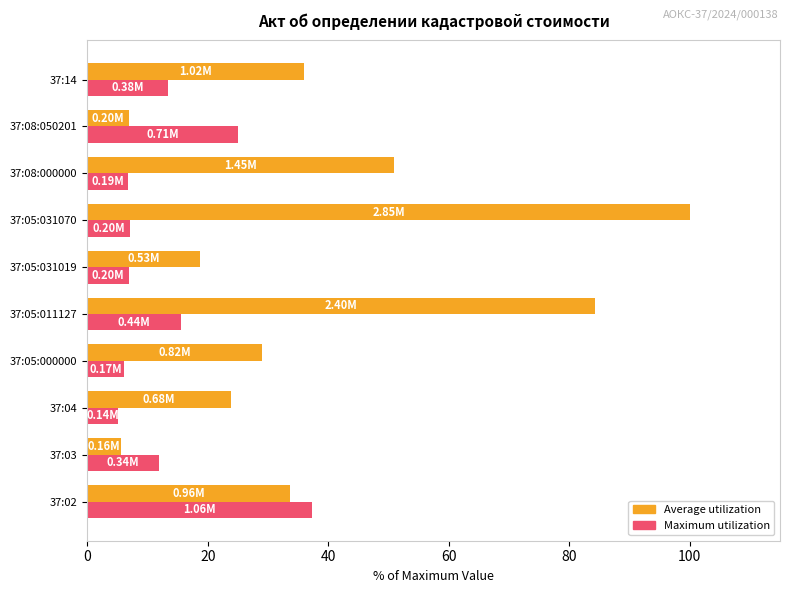

Rank the series by their maximum value, from lowest to highest.

Maximum utilization, Average utilization